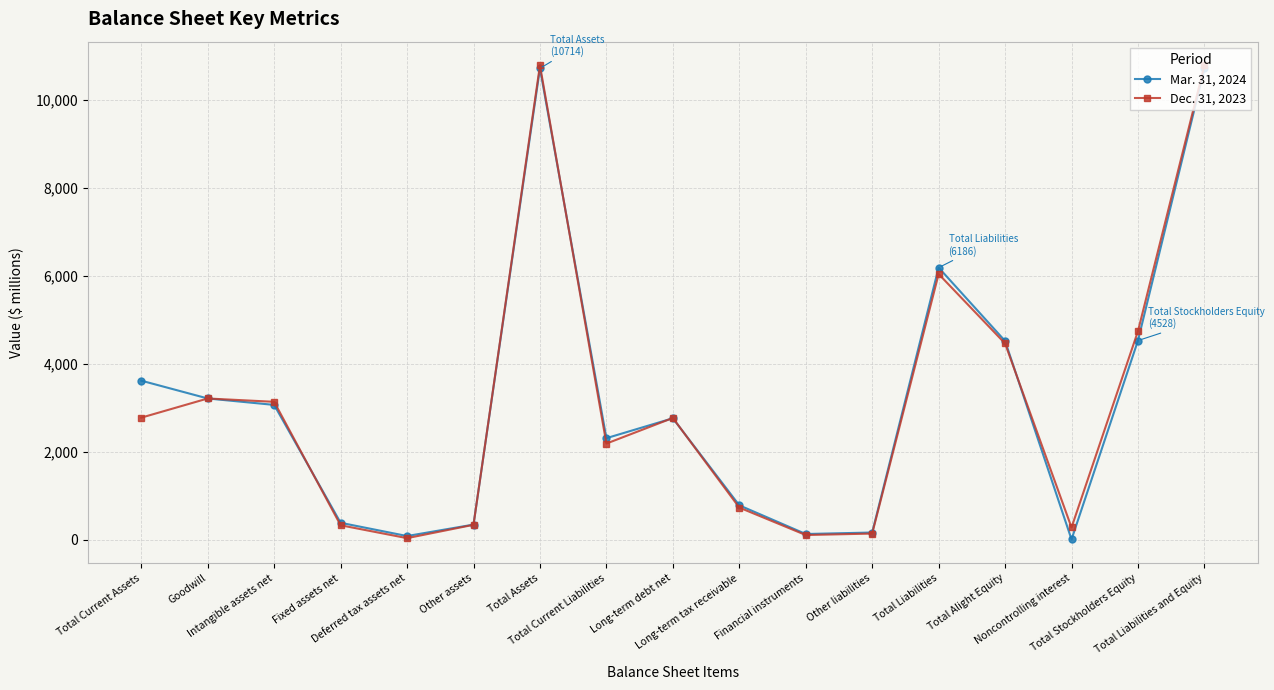

What is the sum of all Dec. 31, 2023 values?

52862